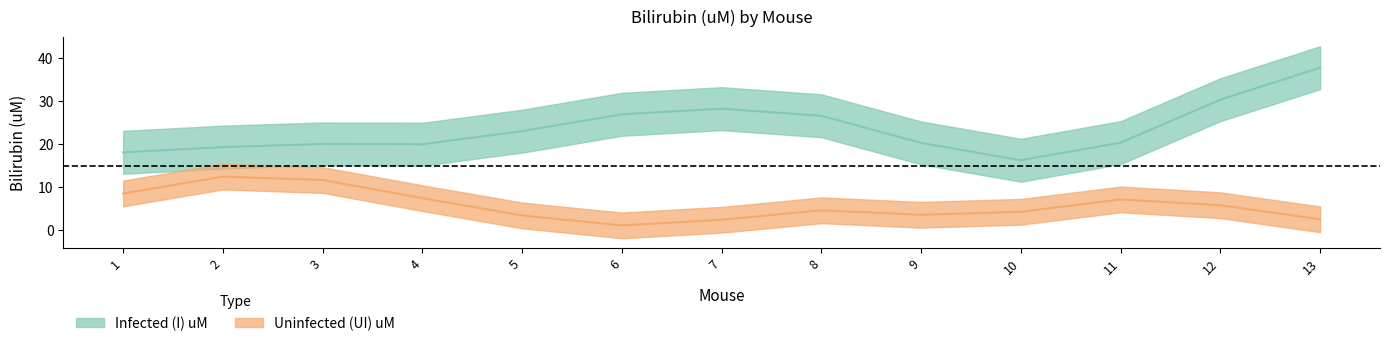

Is it true that Infected (I) uM equals 7.2 at 12?

False